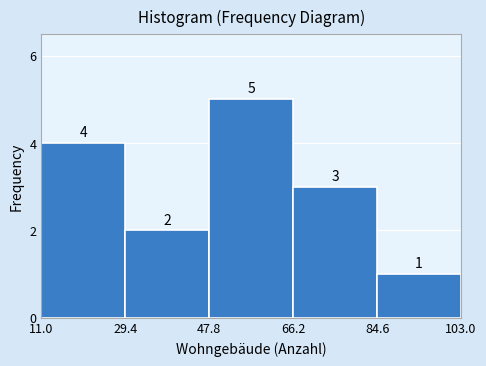

Reading left to right, transcribe this chart: for each bar, give the range it covers on the x-axis and its height.

11.0 to 29.4: 4
29.4 to 47.8: 2
47.8 to 66.2: 5
66.2 to 84.6: 3
84.6 to 103.0: 1